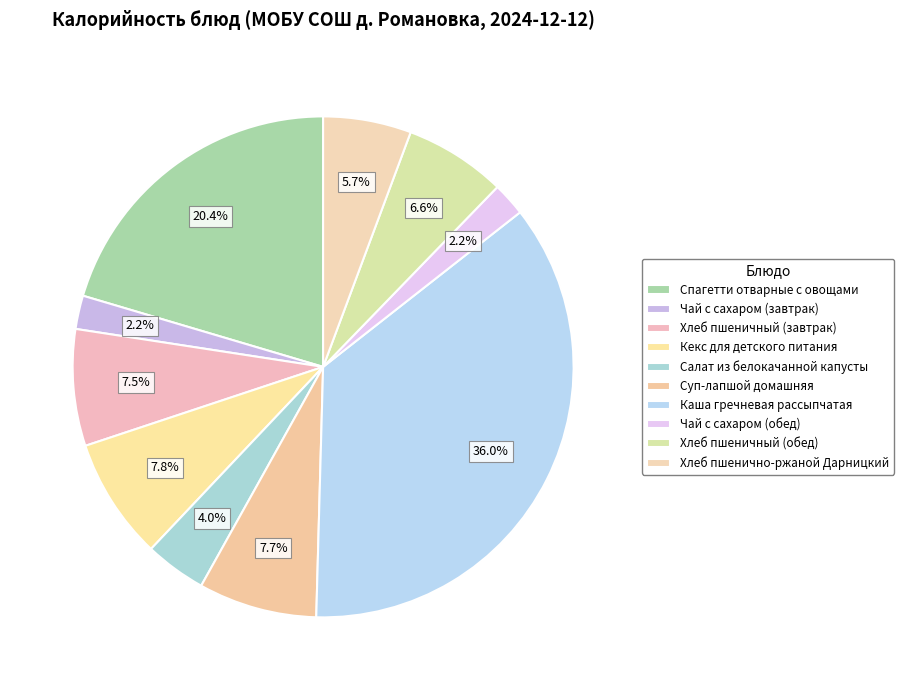

Is there a majority slice in this chart?

No